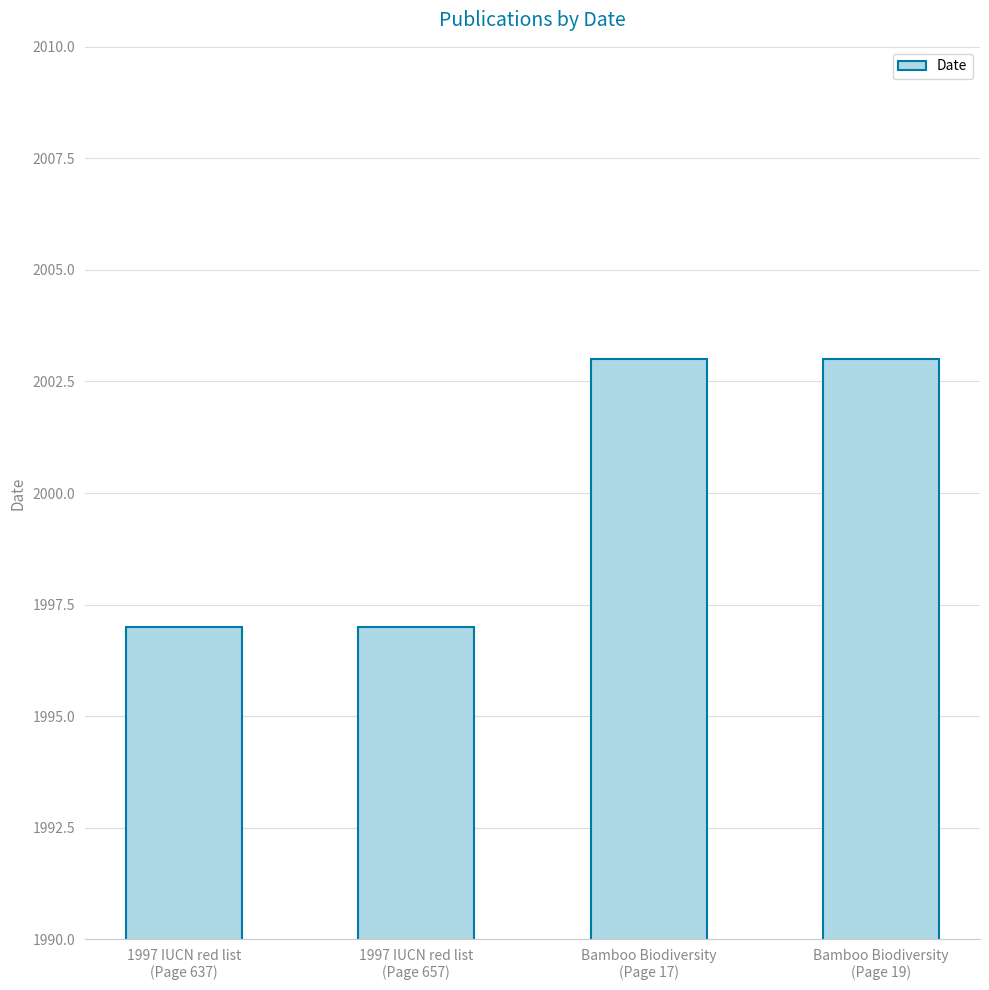

What is the average value?

2000